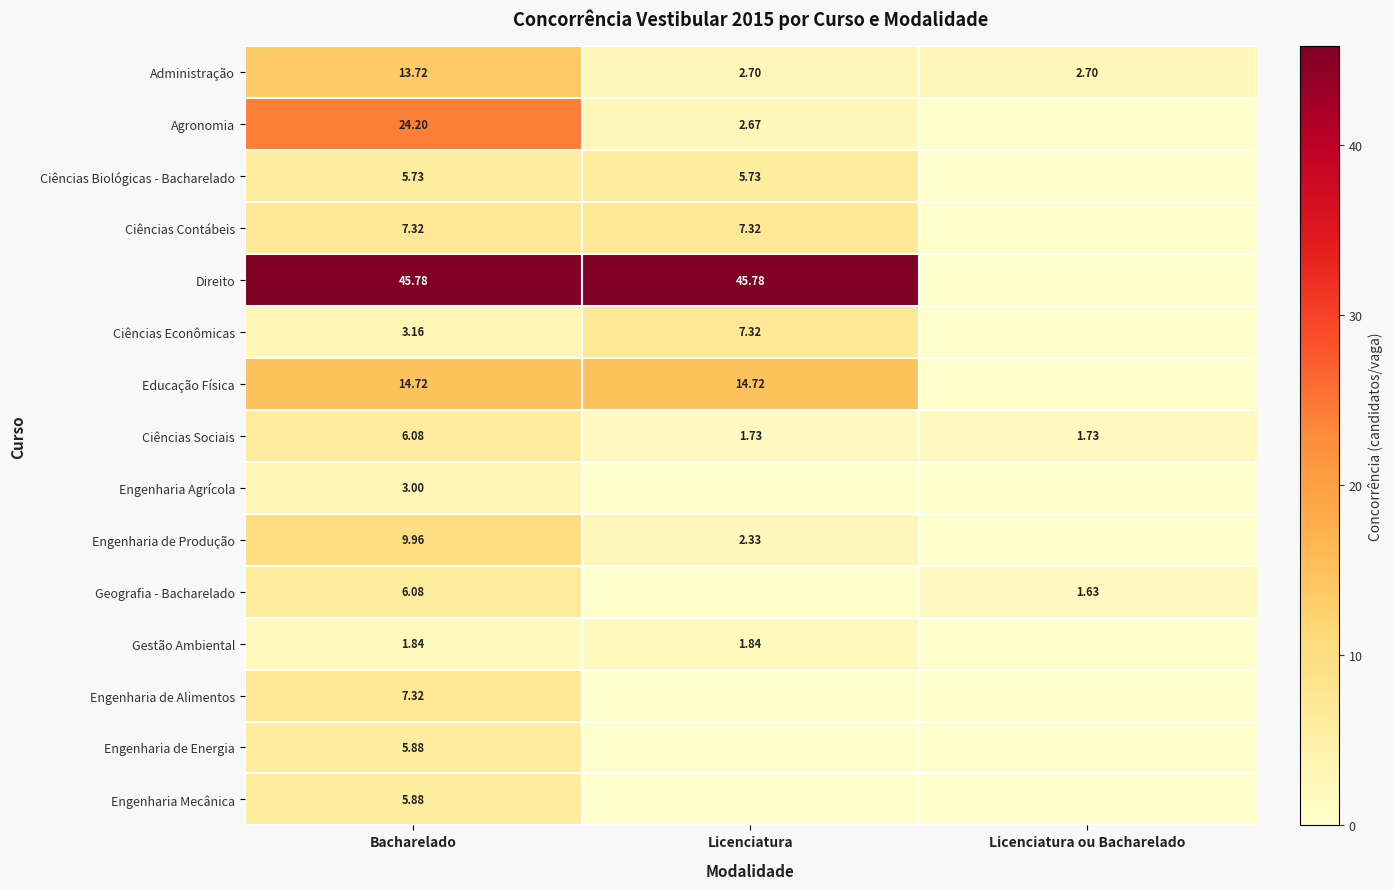

Is the value of Gestão Ambiental at Licenciatura greater than the value of Ciências Biológicas - Bacharelado at Bacharelado?

No